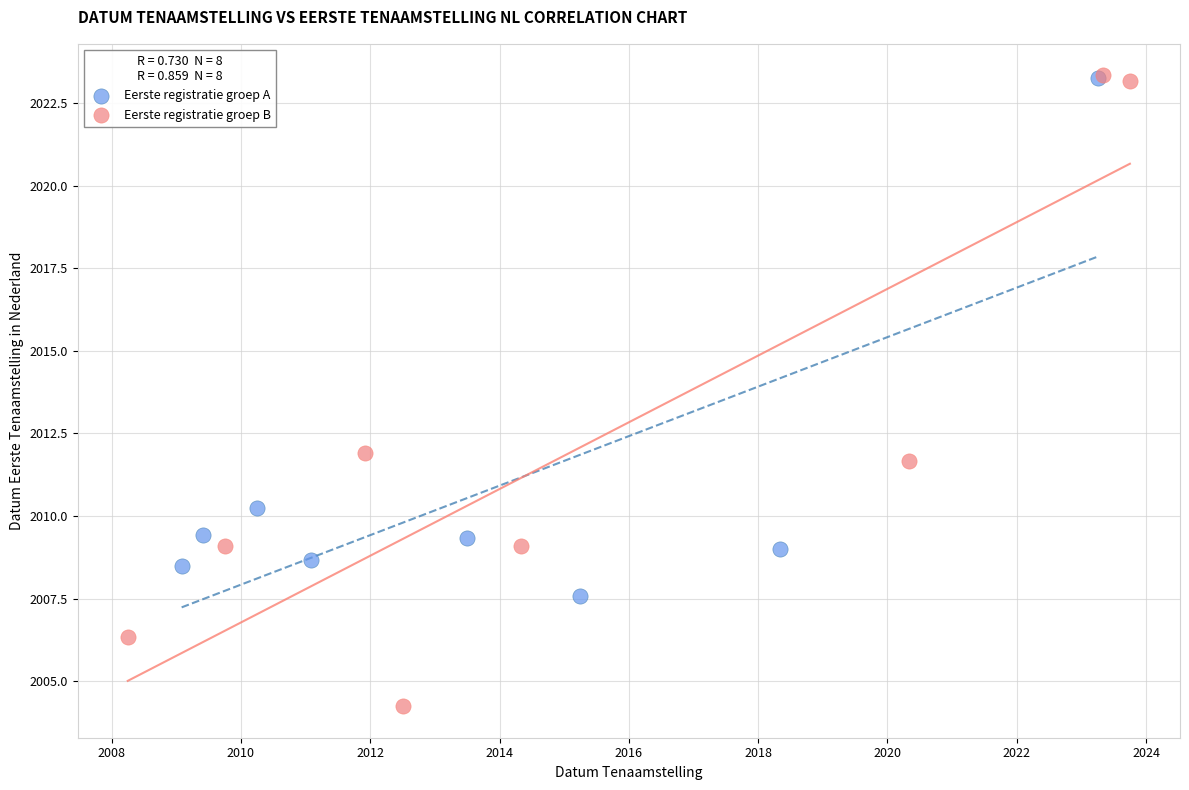

Which series reaches the minimum Y coordinate?

Eerste registratie groep B